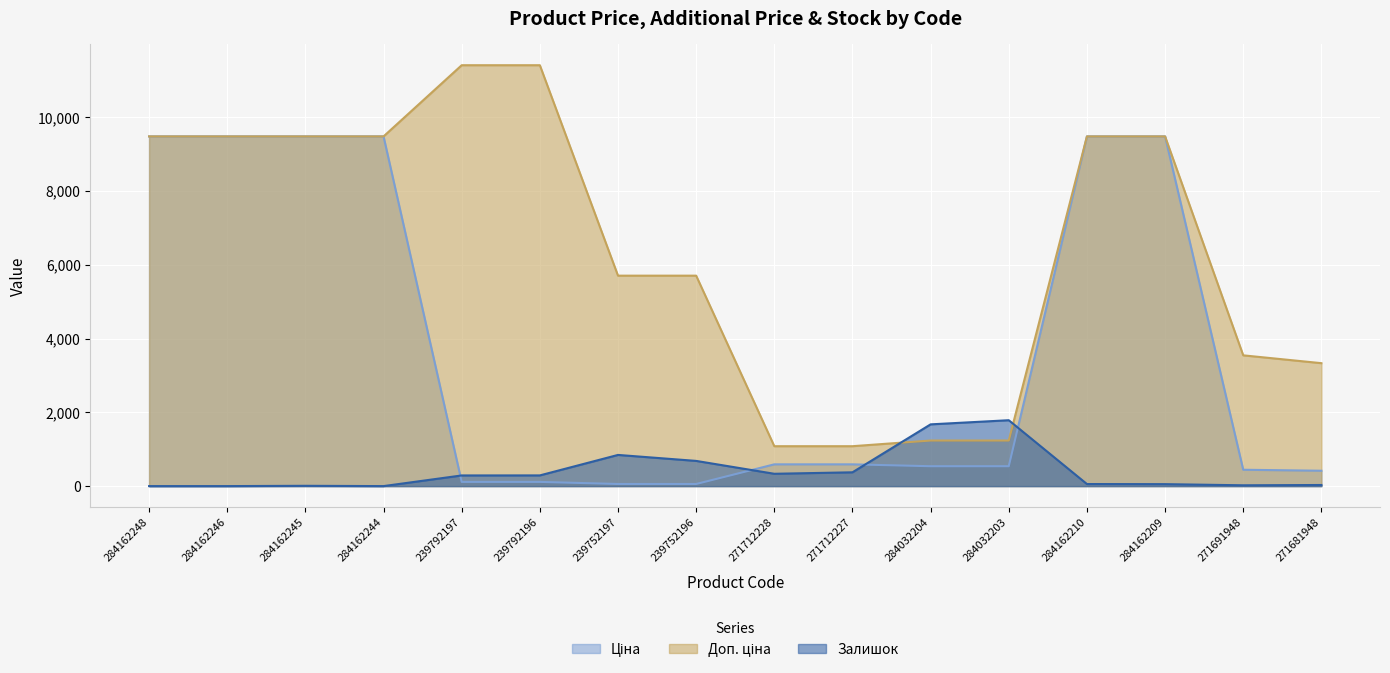

What are all the series names shown in the legend?

Ціна, Доп. ціна, Залишок